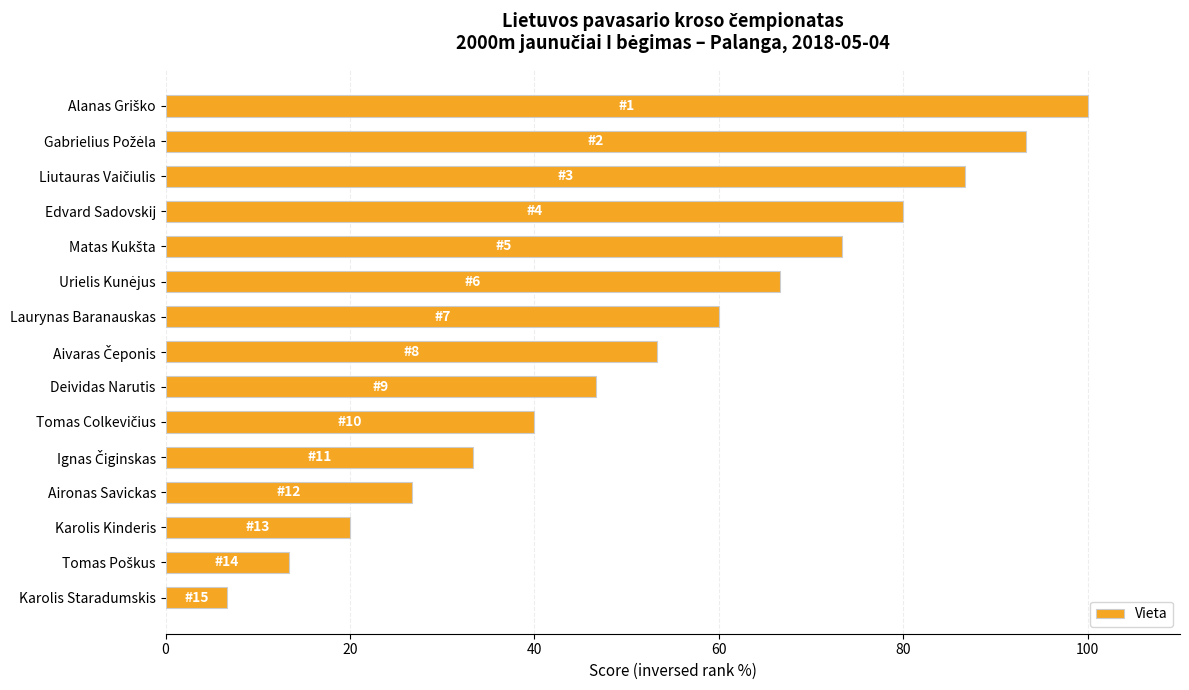

What position from the top is Karolis Staradumskis?

15